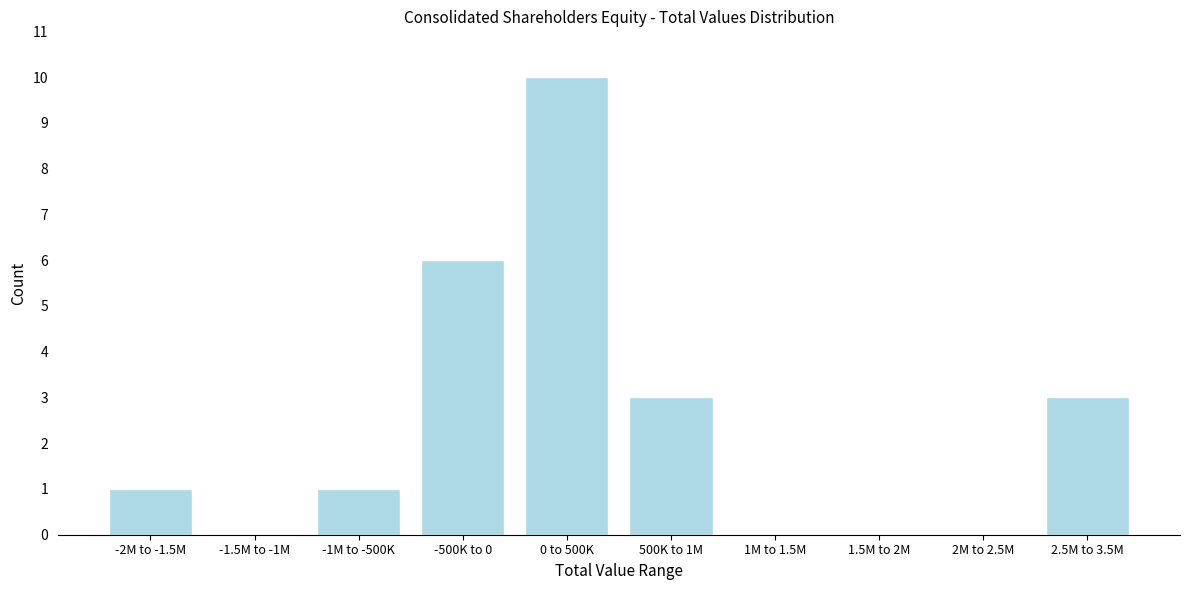

Reading left to right, list all the values displayed in this chart.

-2M to -1.5M=1	-1.5M to -1M=0	-1M to -500K=1	-500K to 0=6	0 to 500K=10	500K to 1M=3	1M to 1.5M=0	1.5M to 2M=0	2M to 2.5M=0	2.5M to 3.5M=3